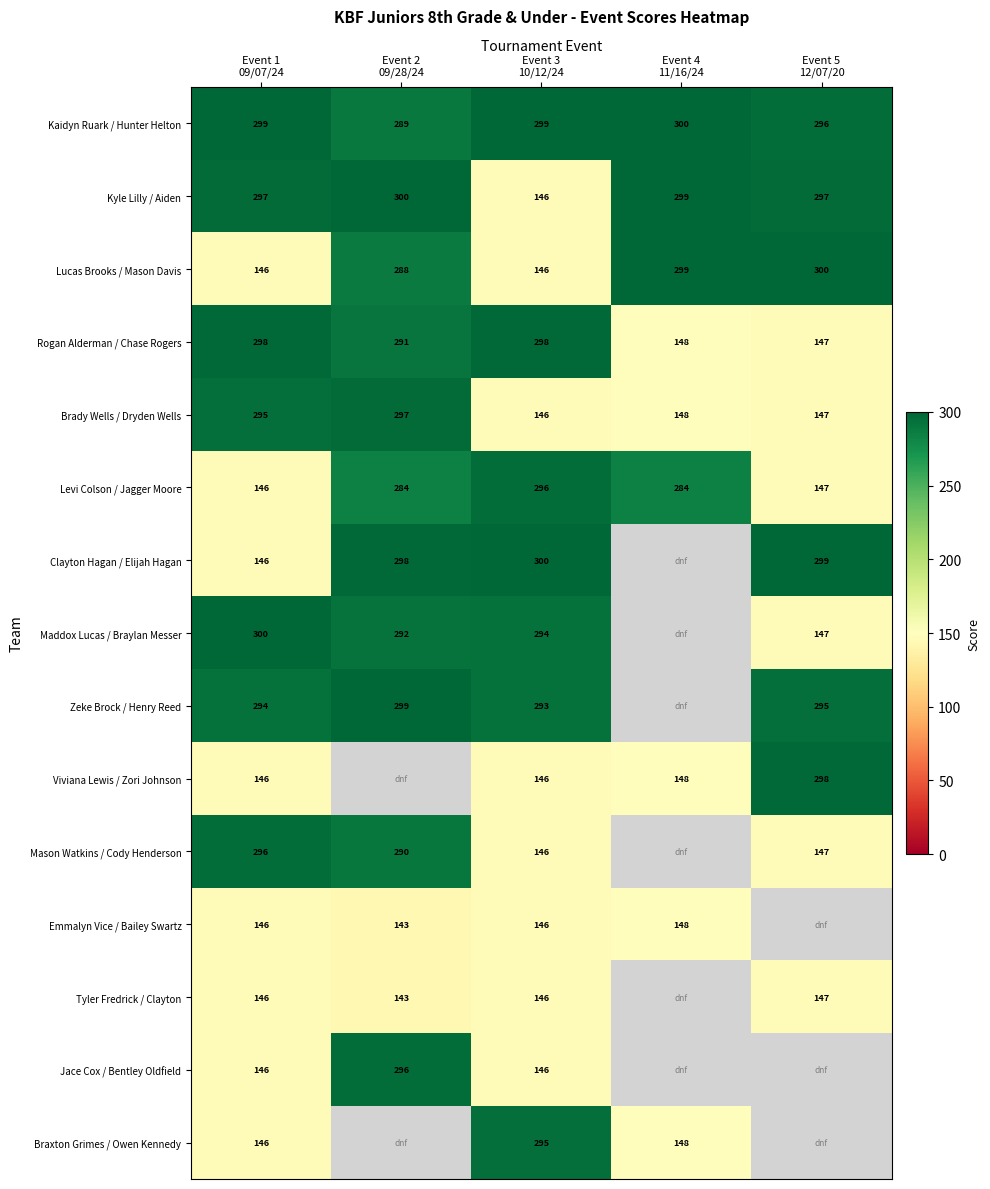

What is the highest value of the Kyle Lilly / Aiden series?

300